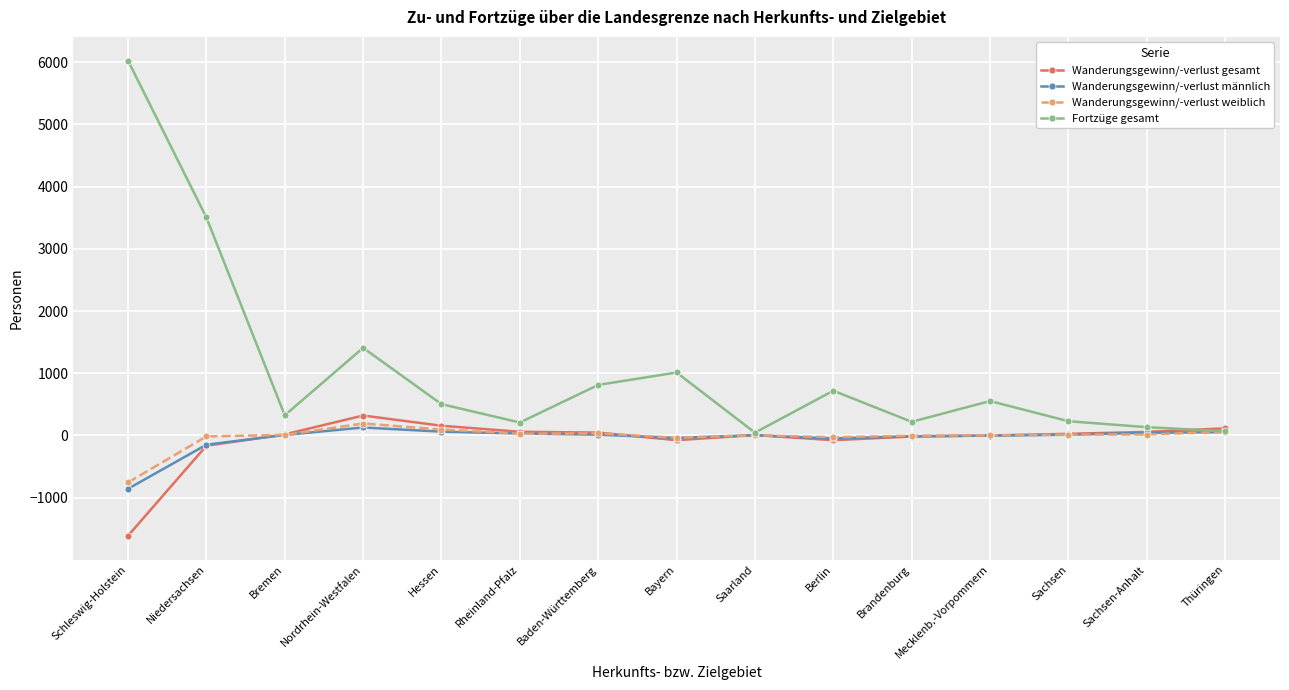

What is the difference between the second highest and second lowest values in the Wanderungsgewinn/-verlust weiblich series?

132